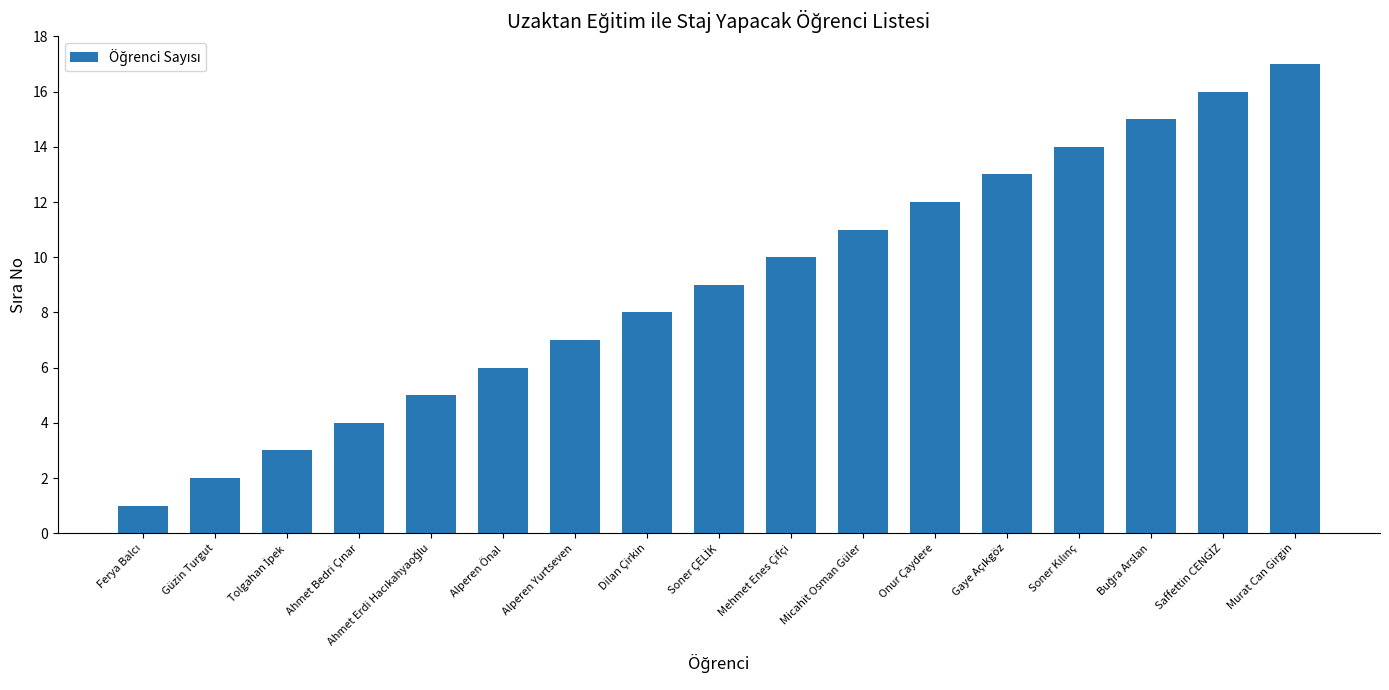

What is the ratio of the value at Onur Çaydere to the value at Güzin Turgut?

6.0